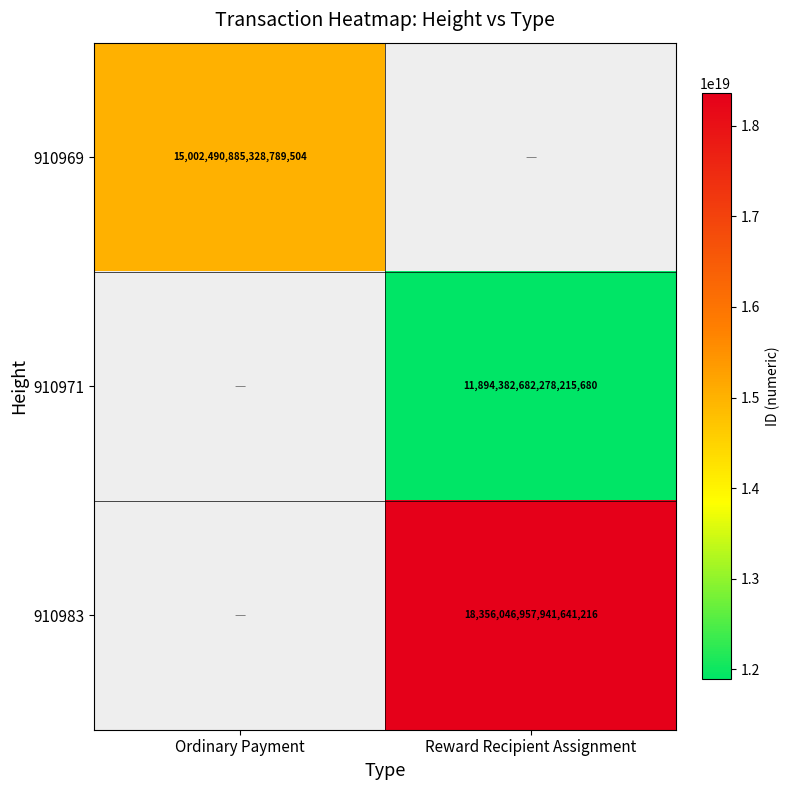

True or false: 910971 has a value of 21149058028696158208 at Reward Recipient Assignment.

False